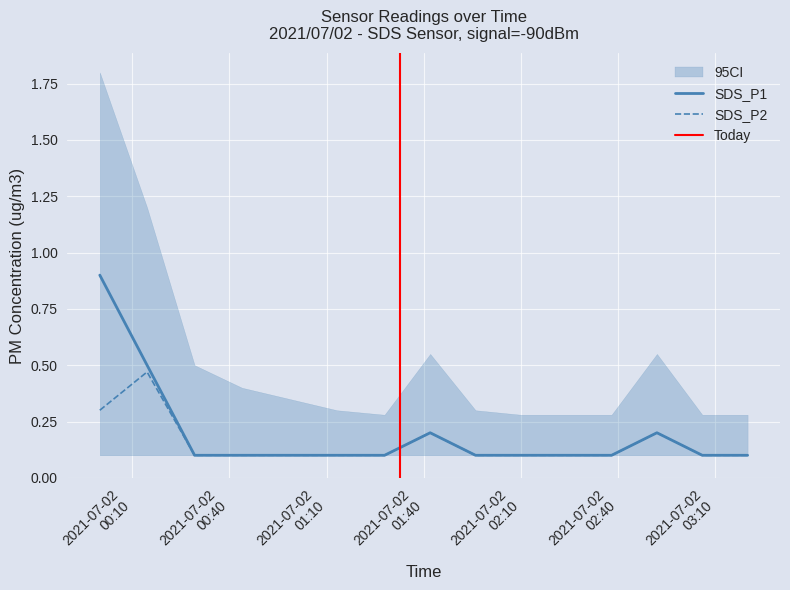

True or false: SDS_P1 and SDS_P2 intersect in this chart.

False